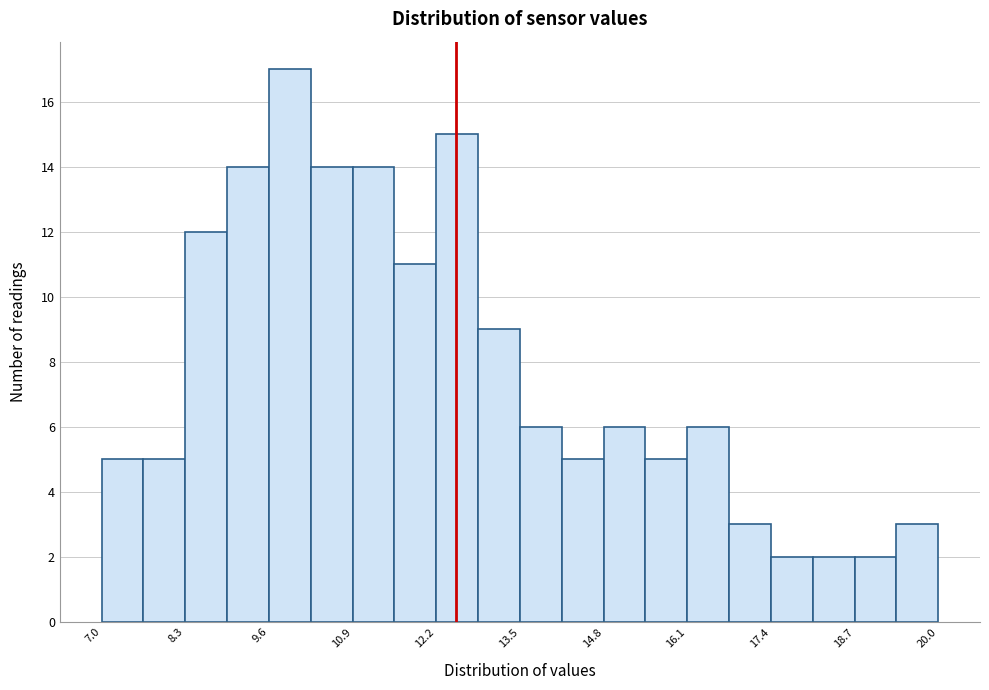

Around what value on the x-axis is the tallest bar? Give the approximate position of its centre, as read against the axis.

10.0